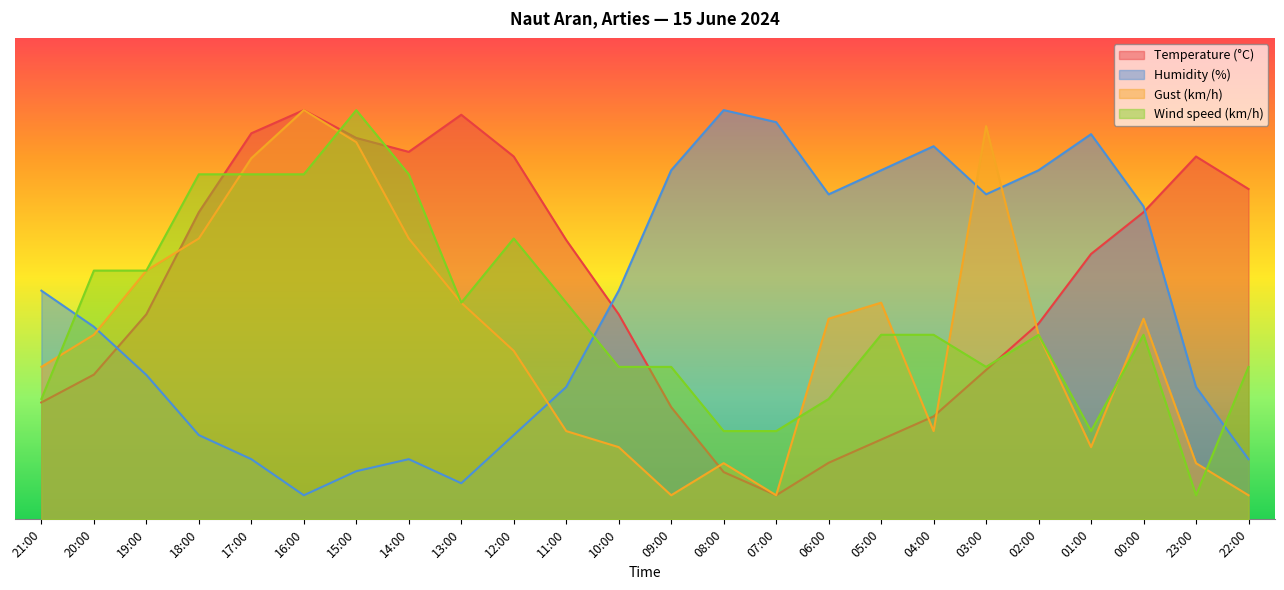

What is the label of the 11th point from the left?

11:00